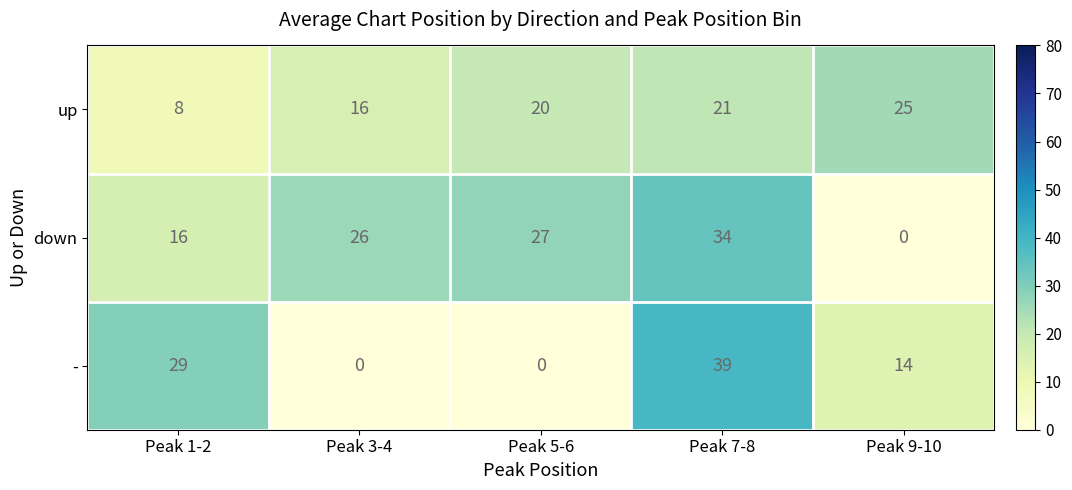

At which category is the sum across all series the highest?

Peak 7-8